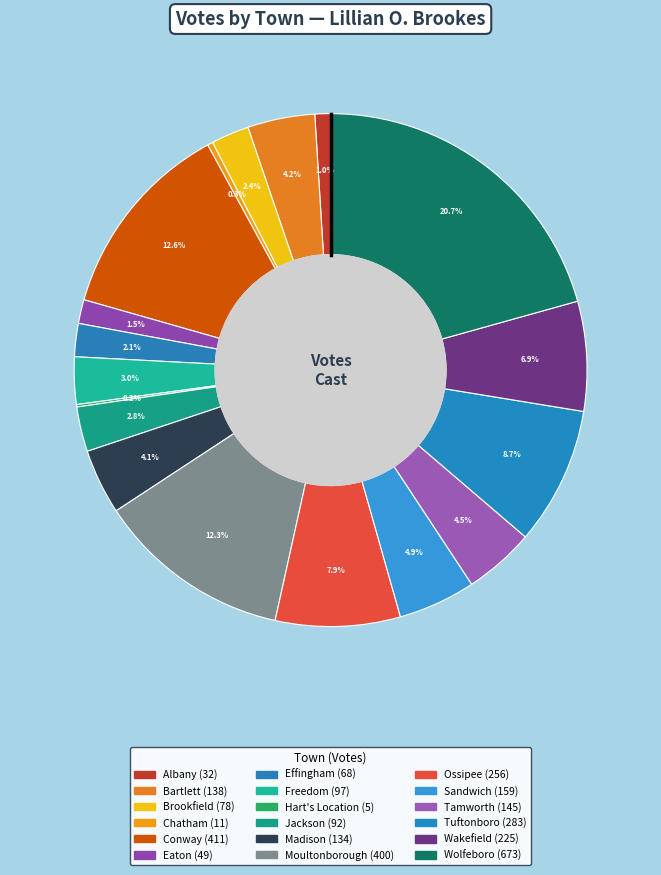

Combined, what portion of the pie is Wolfeboro and Tuftonboro?

29.4%